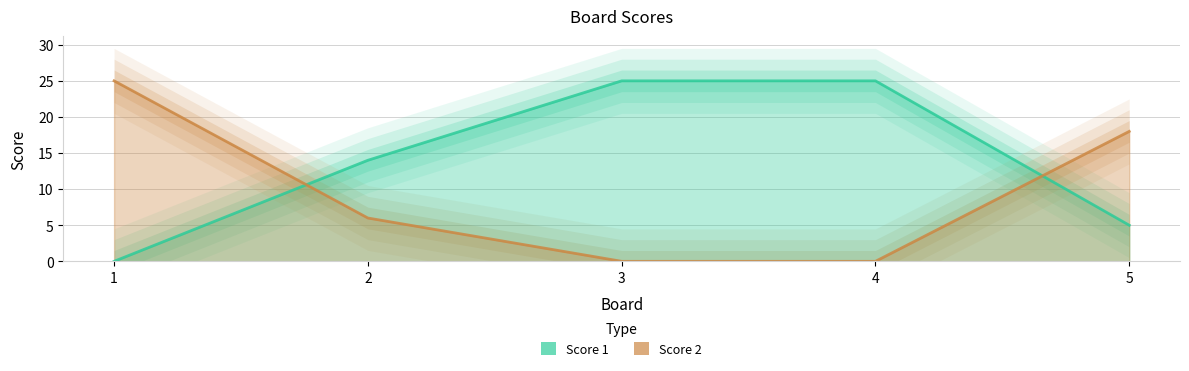

How many distinct data groups are displayed?

2